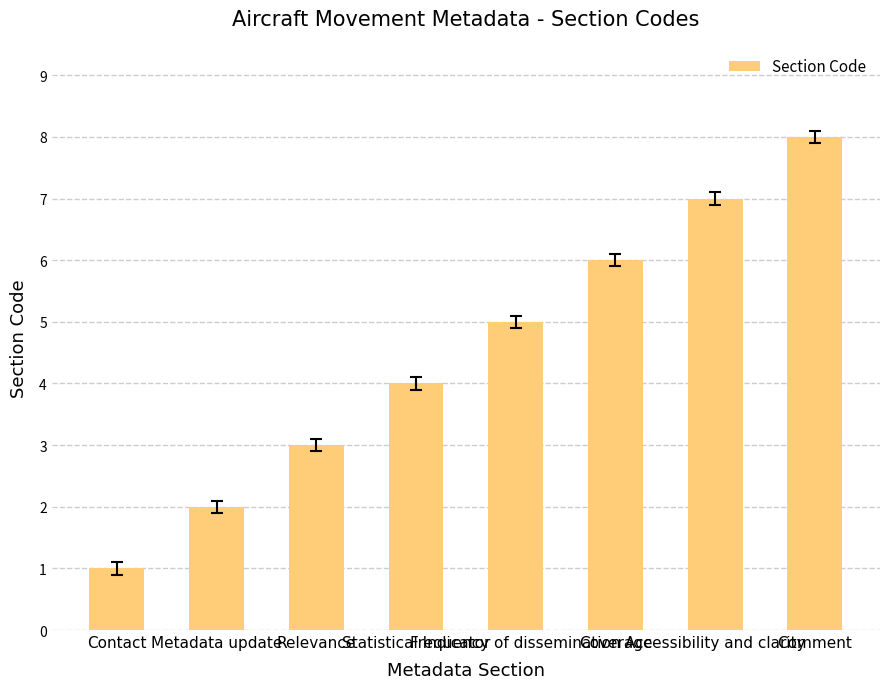

List the labels in order of value, largest first.

Comment, Accessibility and clarity, Coverage, Frequency of dissemination, Statistical Indicator, Relevance, Metadata update, Contact